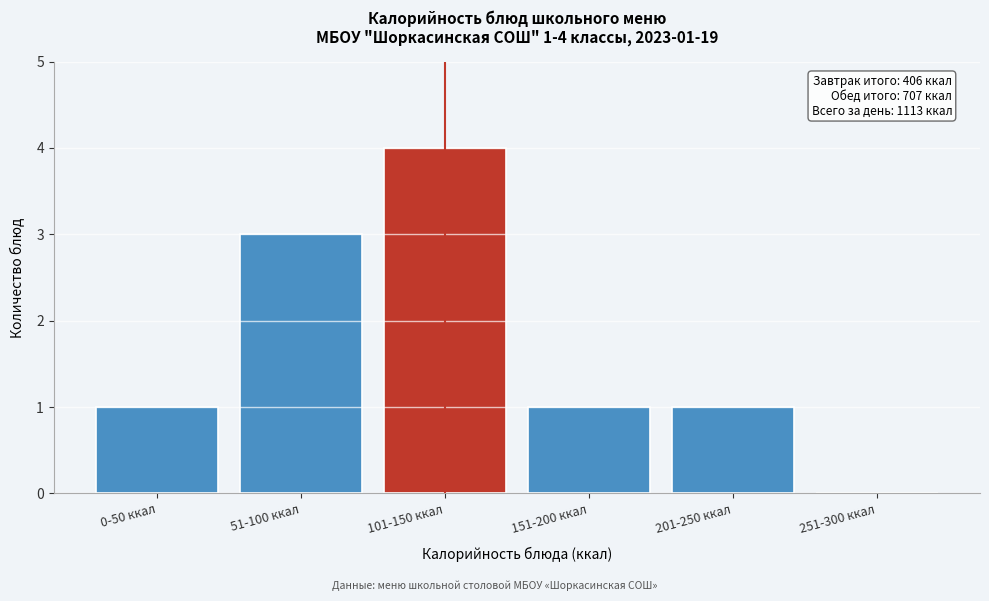

Reading left to right, list all the values displayed in this chart.

0-50 ккал=1	51-100 ккал=3	101-150 ккал=4	151-200 ккал=1	201-250 ккал=1	251-300 ккал=0